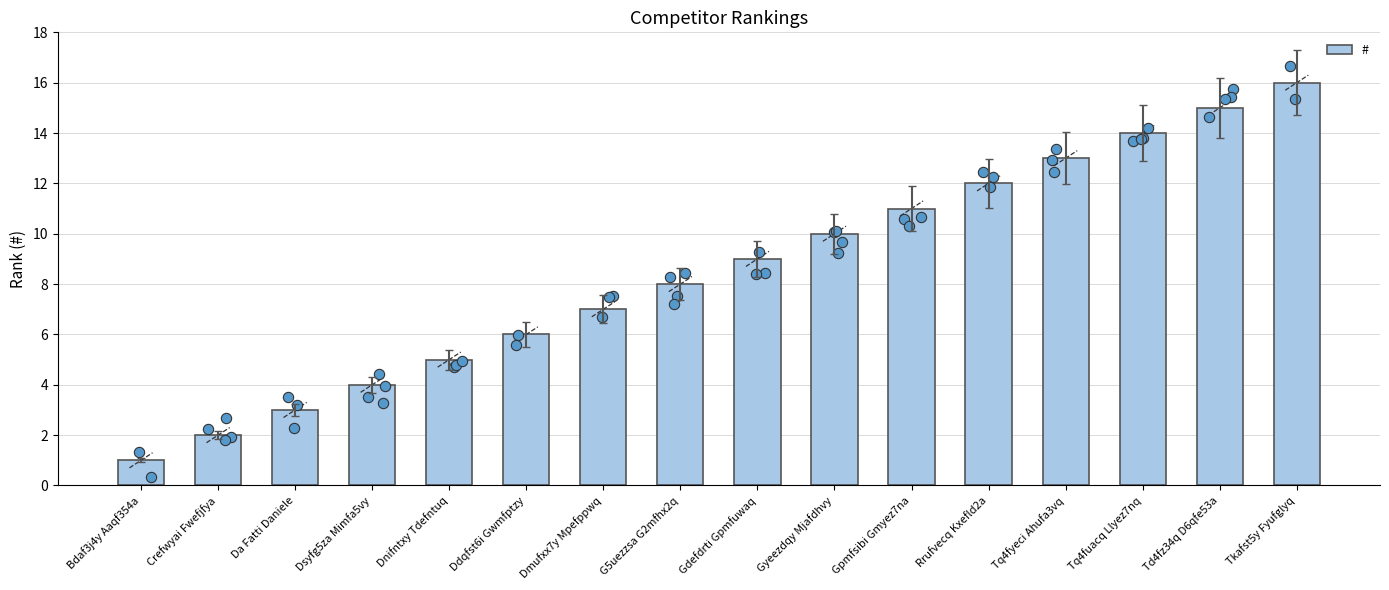

What is the change in value from Td4fz34q D6qfe53a to Tkafst5y Fyufglyq?

+1